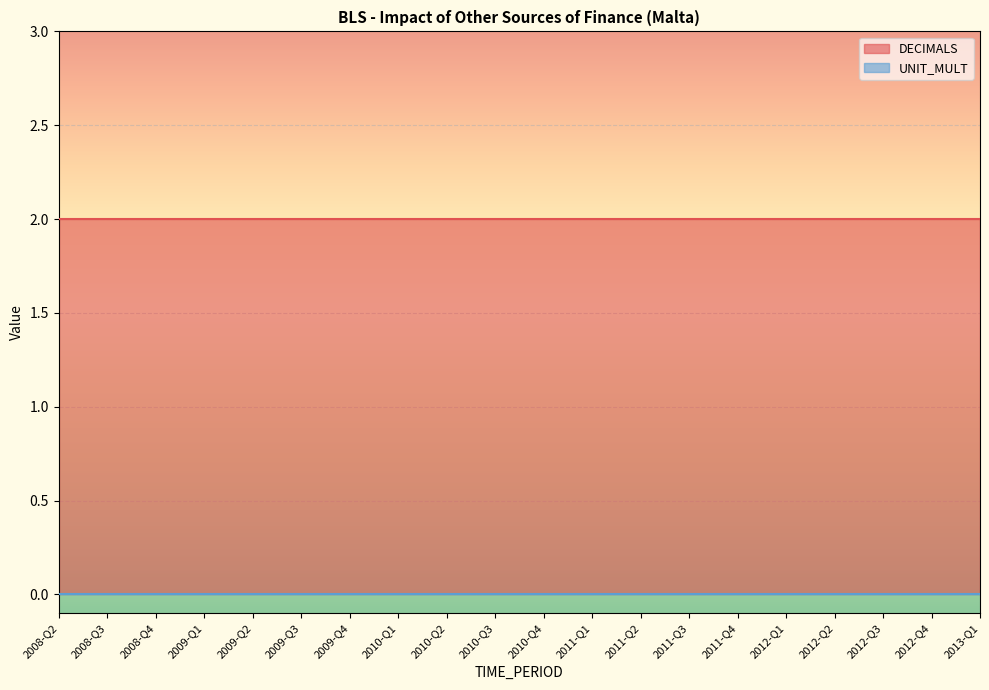

At which category is the sum across all series the highest?

2008-Q2